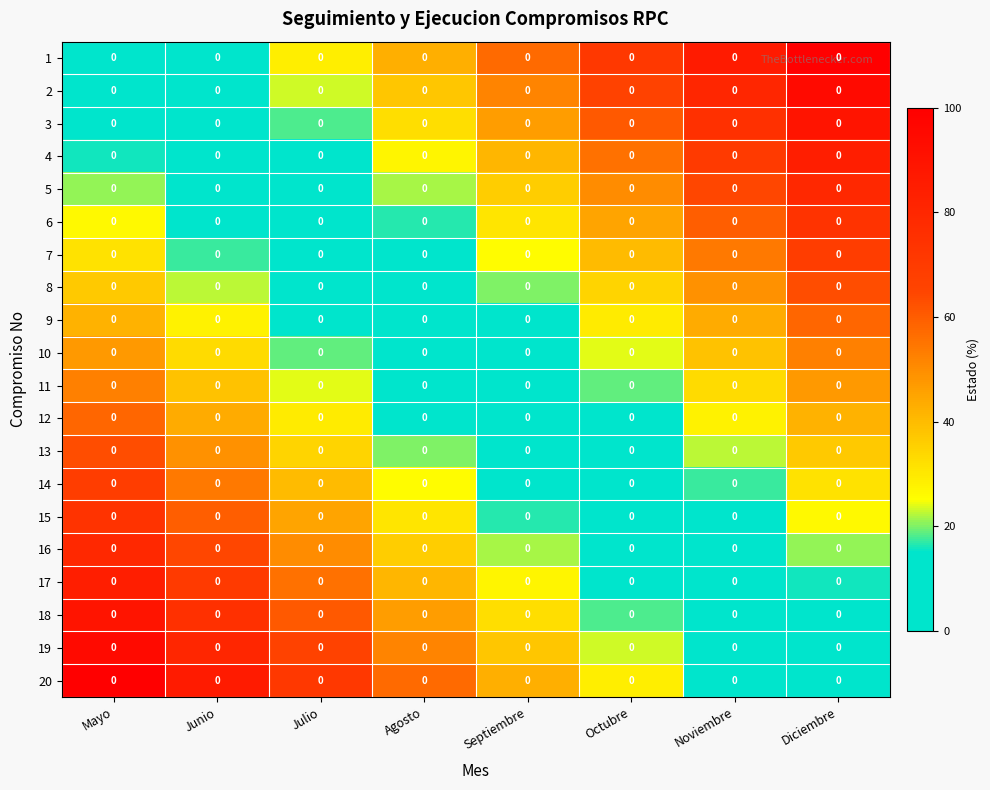

Reading right to left, transcribe all the data shown in this chart.

1: Diciembre=0.0	Noviembre=0.0	Octubre=0.0	Septiembre=0.0	Agosto=0.0	Julio=0.0	Junio=0.0	Mayo=0.0
2: Diciembre=0.0	Noviembre=0.0	Octubre=0.0	Septiembre=0.0	Agosto=0.0	Julio=0.0	Junio=0.0	Mayo=0.0
3: Diciembre=0.0	Noviembre=0.0	Octubre=0.0	Septiembre=0.0	Agosto=0.0	Julio=0.0	Junio=0.0	Mayo=0.0
4: Diciembre=0.0	Noviembre=0.0	Octubre=0.0	Septiembre=0.0	Agosto=0.0	Julio=0.0	Junio=0.0	Mayo=0.0
5: Diciembre=0.0	Noviembre=0.0	Octubre=0.0	Septiembre=0.0	Agosto=0.0	Julio=0.0	Junio=0.0	Mayo=0.0
6: Diciembre=0.0	Noviembre=0.0	Octubre=0.0	Septiembre=0.0	Agosto=0.0	Julio=0.0	Junio=0.0	Mayo=0.0
7: Diciembre=0.0	Noviembre=0.0	Octubre=0.0	Septiembre=0.0	Agosto=0.0	Julio=0.0	Junio=0.0	Mayo=0.0
8: Diciembre=0.0	Noviembre=0.0	Octubre=0.0	Septiembre=0.0	Agosto=0.0	Julio=0.0	Junio=0.0	Mayo=0.0
9: Diciembre=0.0	Noviembre=0.0	Octubre=0.0	Septiembre=0.0	Agosto=0.0	Julio=0.0	Junio=0.0	Mayo=0.0
10: Diciembre=0.0	Noviembre=0.0	Octubre=0.0	Septiembre=0.0	Agosto=0.0	Julio=0.0	Junio=0.0	Mayo=0.0
11: Diciembre=0.0	Noviembre=0.0	Octubre=0.0	Septiembre=0.0	Agosto=0.0	Julio=0.0	Junio=0.0	Mayo=0.0
12: Diciembre=0.0	Noviembre=0.0	Octubre=0.0	Septiembre=0.0	Agosto=0.0	Julio=0.0	Junio=0.0	Mayo=0.0
13: Diciembre=0.0	Noviembre=0.0	Octubre=0.0	Septiembre=0.0	Agosto=0.0	Julio=0.0	Junio=0.0	Mayo=0.0
14: Diciembre=0.0	Noviembre=0.0	Octubre=0.0	Septiembre=0.0	Agosto=0.0	Julio=0.0	Junio=0.0	Mayo=0.0
15: Diciembre=0.0	Noviembre=0.0	Octubre=0.0	Septiembre=0.0	Agosto=0.0	Julio=0.0	Junio=0.0	Mayo=0.0
16: Diciembre=0.0	Noviembre=0.0	Octubre=0.0	Septiembre=0.0	Agosto=0.0	Julio=0.0	Junio=0.0	Mayo=0.0
17: Diciembre=0.0	Noviembre=0.0	Octubre=0.0	Septiembre=0.0	Agosto=0.0	Julio=0.0	Junio=0.0	Mayo=0.0
18: Diciembre=0.0	Noviembre=0.0	Octubre=0.0	Septiembre=0.0	Agosto=0.0	Julio=0.0	Junio=0.0	Mayo=0.0
19: Diciembre=0.0	Noviembre=0.0	Octubre=0.0	Septiembre=0.0	Agosto=0.0	Julio=0.0	Junio=0.0	Mayo=0.0
20: Diciembre=0.0	Noviembre=0.0	Octubre=0.0	Septiembre=0.0	Agosto=0.0	Julio=0.0	Junio=0.0	Mayo=0.0